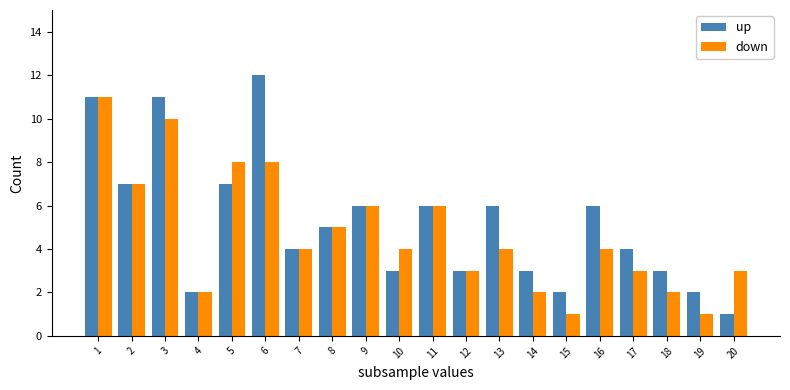

Rank the series by their maximum value, from highest to lowest.

up, down